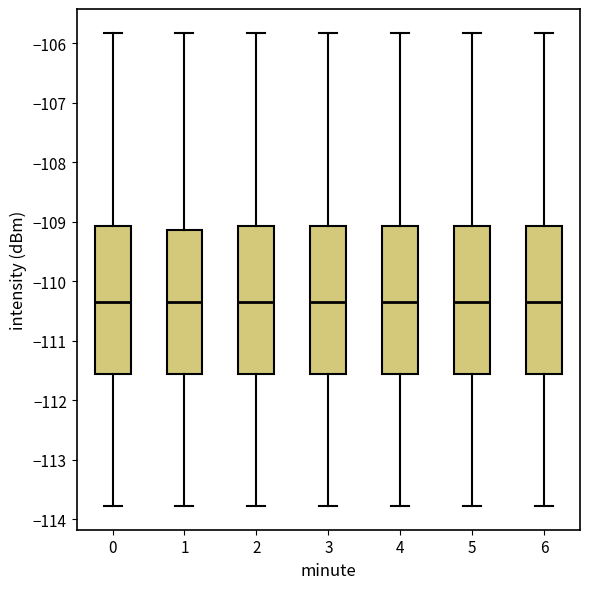

Reading left to right, read every box against the y-axis: the position of its median line, the range the box covers, and the ends of its whiskers. The values are not printed on the chart, so give them approximately, as read against the axis.

0: median -110.4, box -111.6 to -109.1, whiskers -113.8 to -105.8
1: median -110.4, box -111.6 to -109.1, whiskers -113.8 to -105.8
2: median -110.4, box -111.6 to -109.1, whiskers -113.8 to -105.8
3: median -110.4, box -111.6 to -109.1, whiskers -113.8 to -105.8
4: median -110.4, box -111.6 to -109.1, whiskers -113.8 to -105.8
5: median -110.4, box -111.6 to -109.1, whiskers -113.8 to -105.8
6: median -110.4, box -111.6 to -109.1, whiskers -113.8 to -105.8